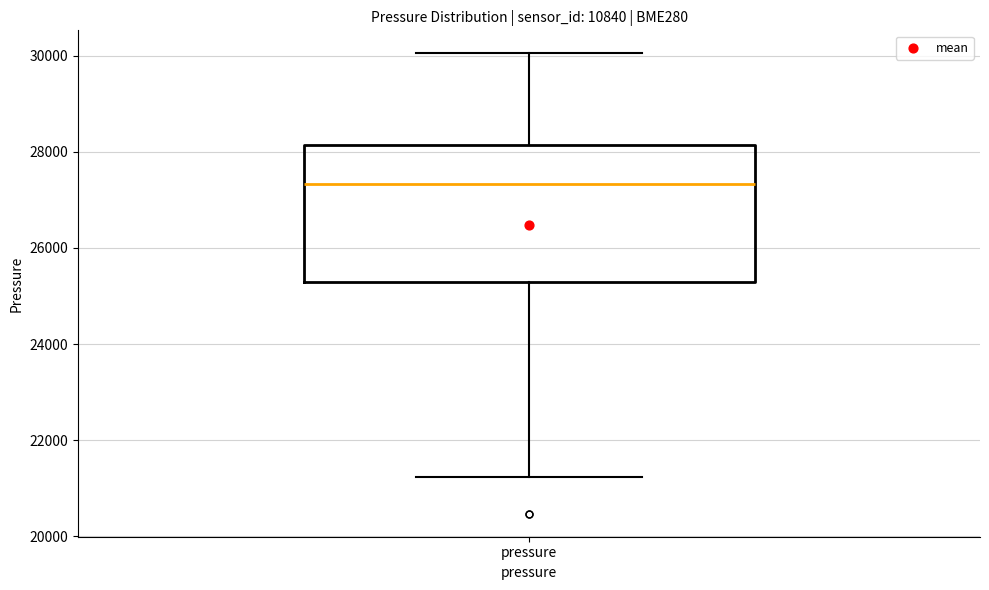

Read this box plot against the y-axis: the position of the median line, the range covered by the box, and the ends of both whiskers. The values are not printed on the chart, so give them approximately, as read against the axis.

median 27400, box 25200 to 28200, whiskers 21200 to 30000